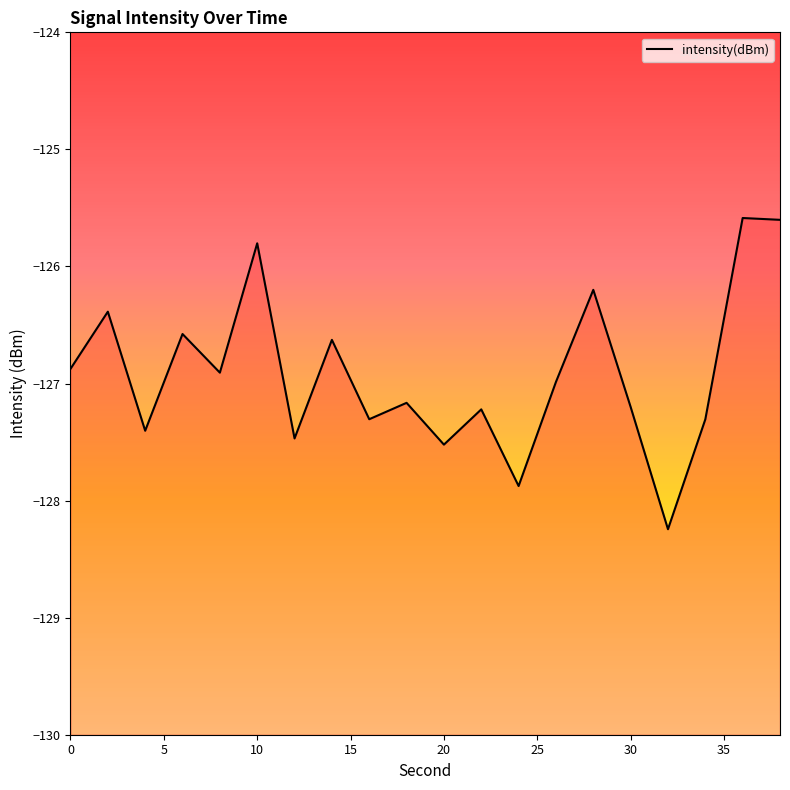

How many lines are shown in the chart?

1